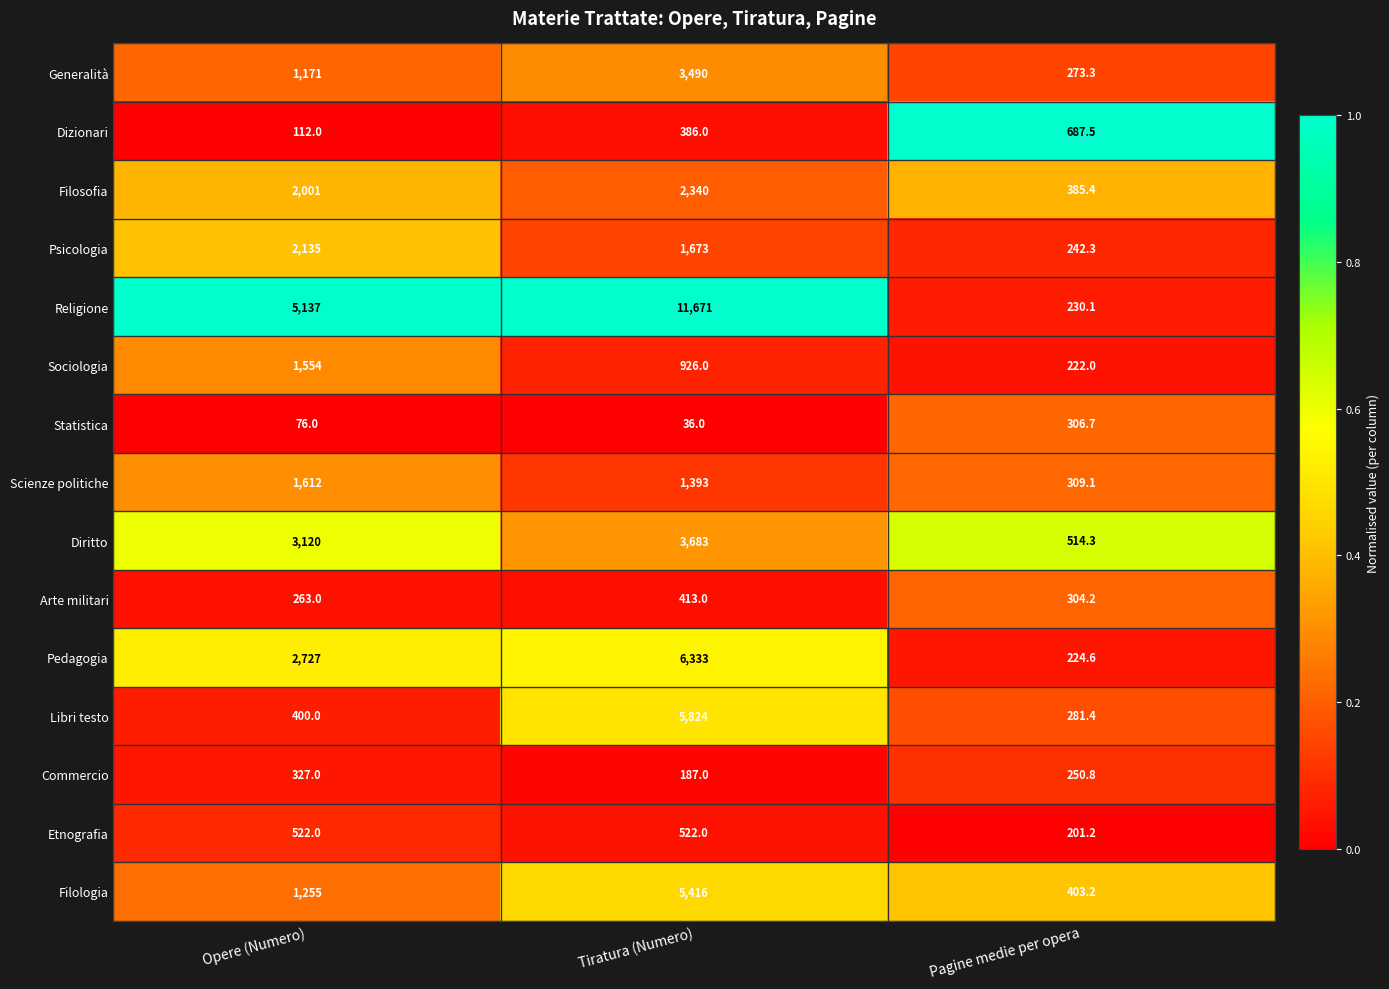

What is the minimum value for Libri testo?

281.4